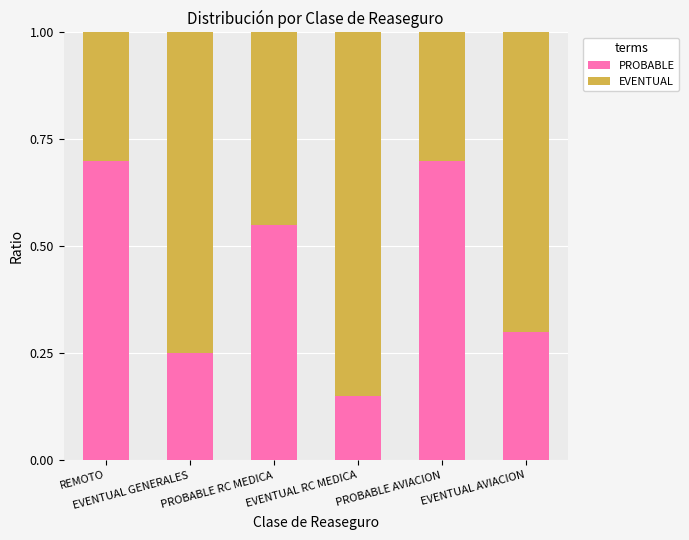

What is the highest value of the PROBABLE series?

0.7